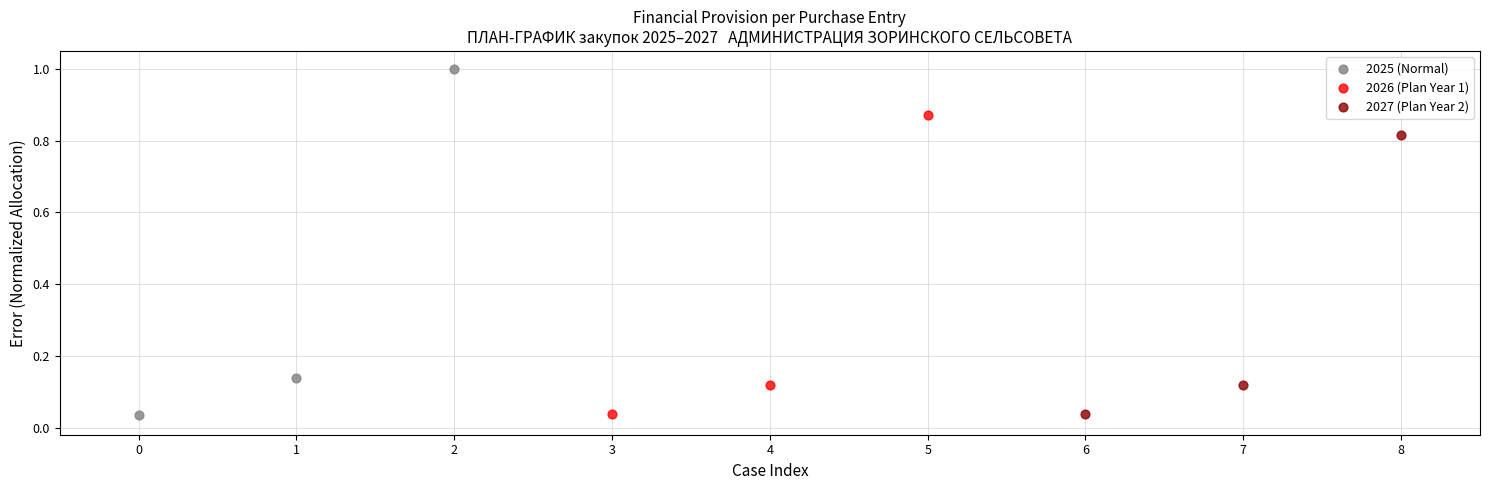

What are all the series names shown in the legend?

2025 (Normal), 2026 (Plan Year 1), 2027 (Plan Year 2)